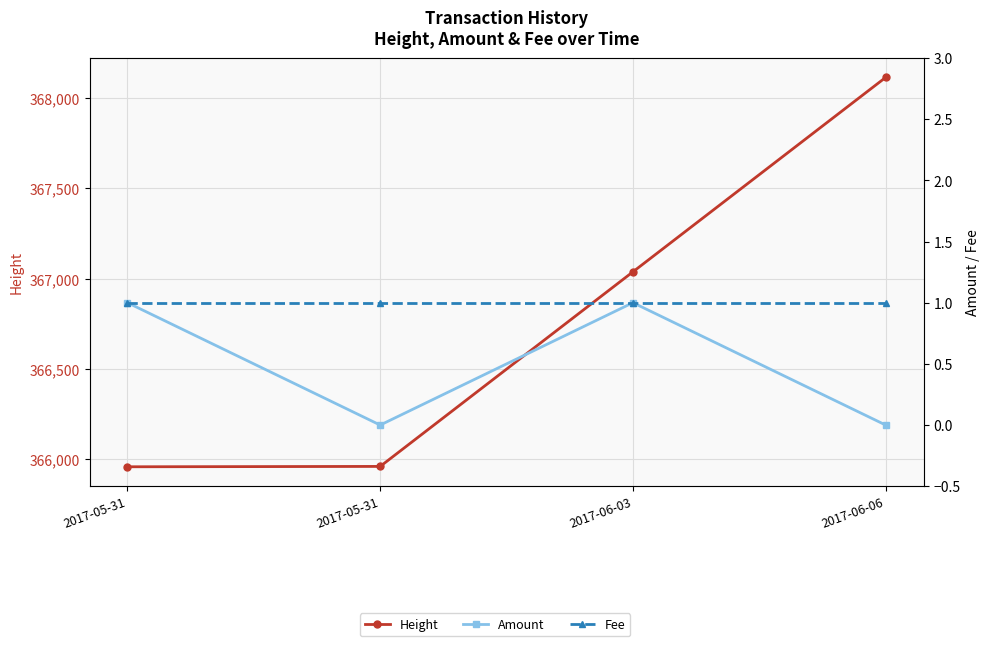

True or false: Height has a value of 123022 at 2017-06-06.

False